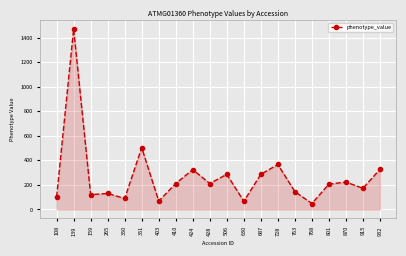

What is the sum of all values?

5353